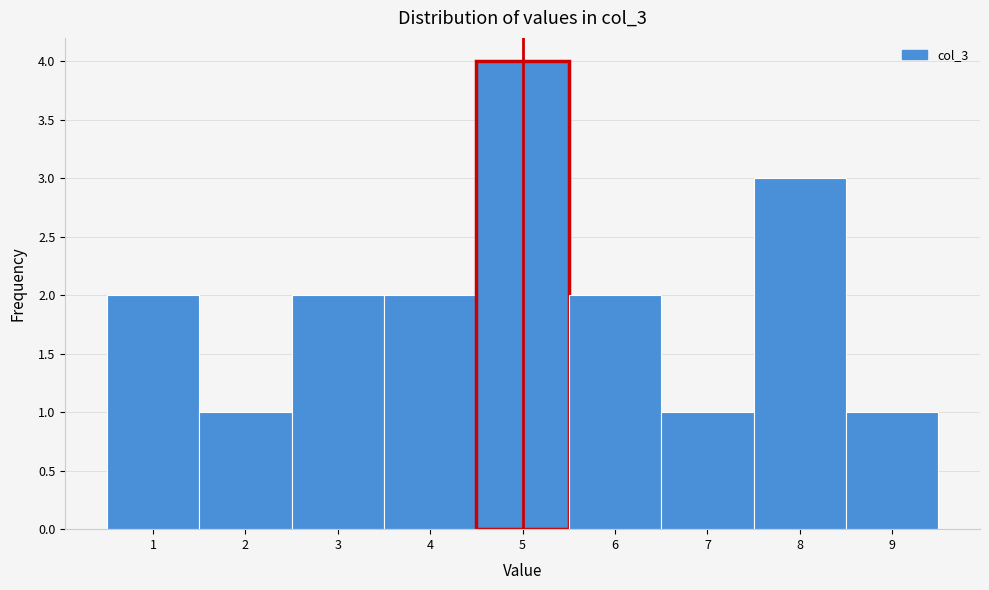

Which range on the x-axis has the tallest bar?

4.5 to 5.5